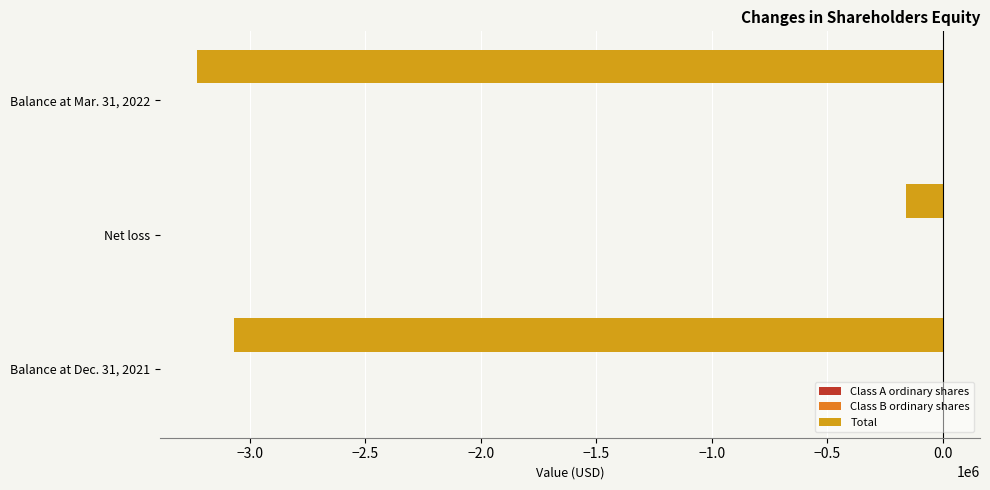

What is the sum of all Total values?

-6457074